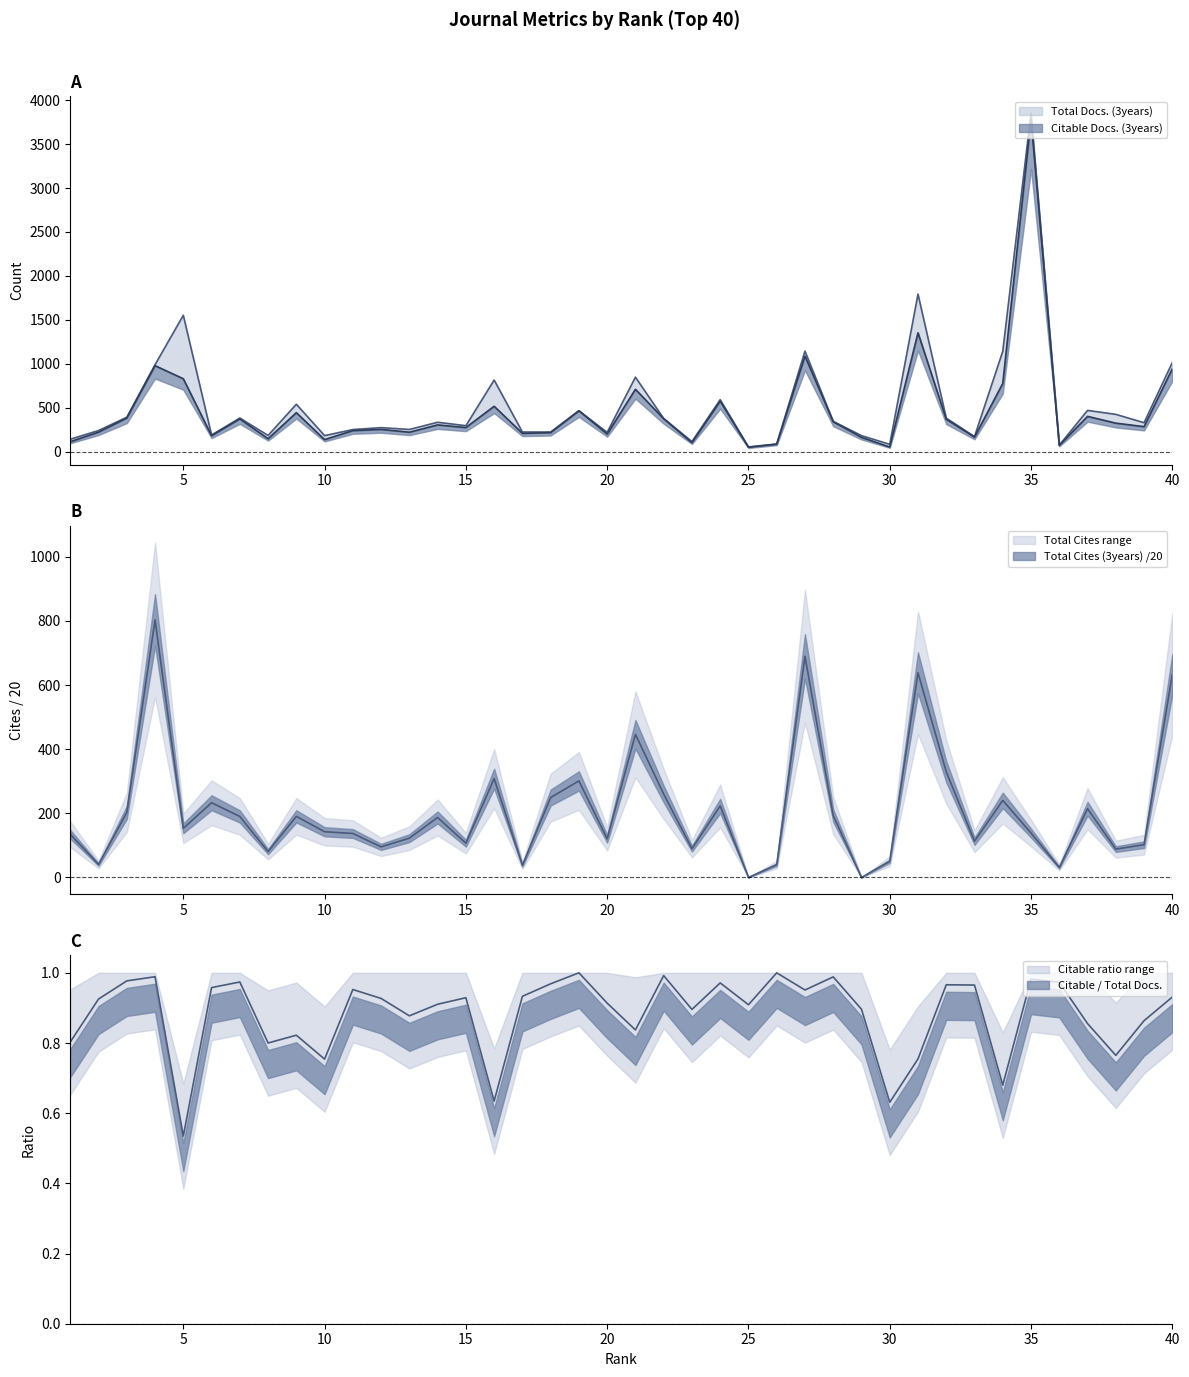

What is the lowest value of the Total Docs. (3years) series?

55.0